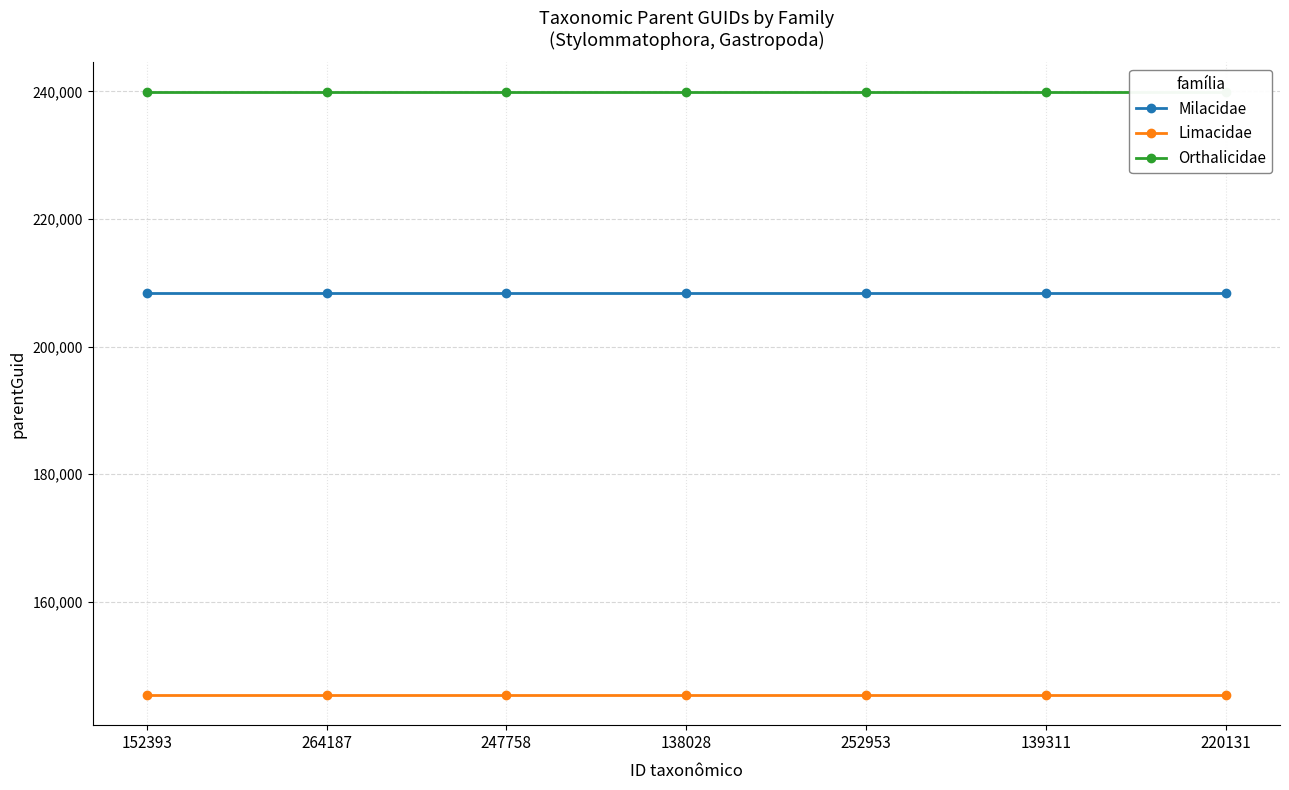

At how many categories does at least one series exceed 194336?

7